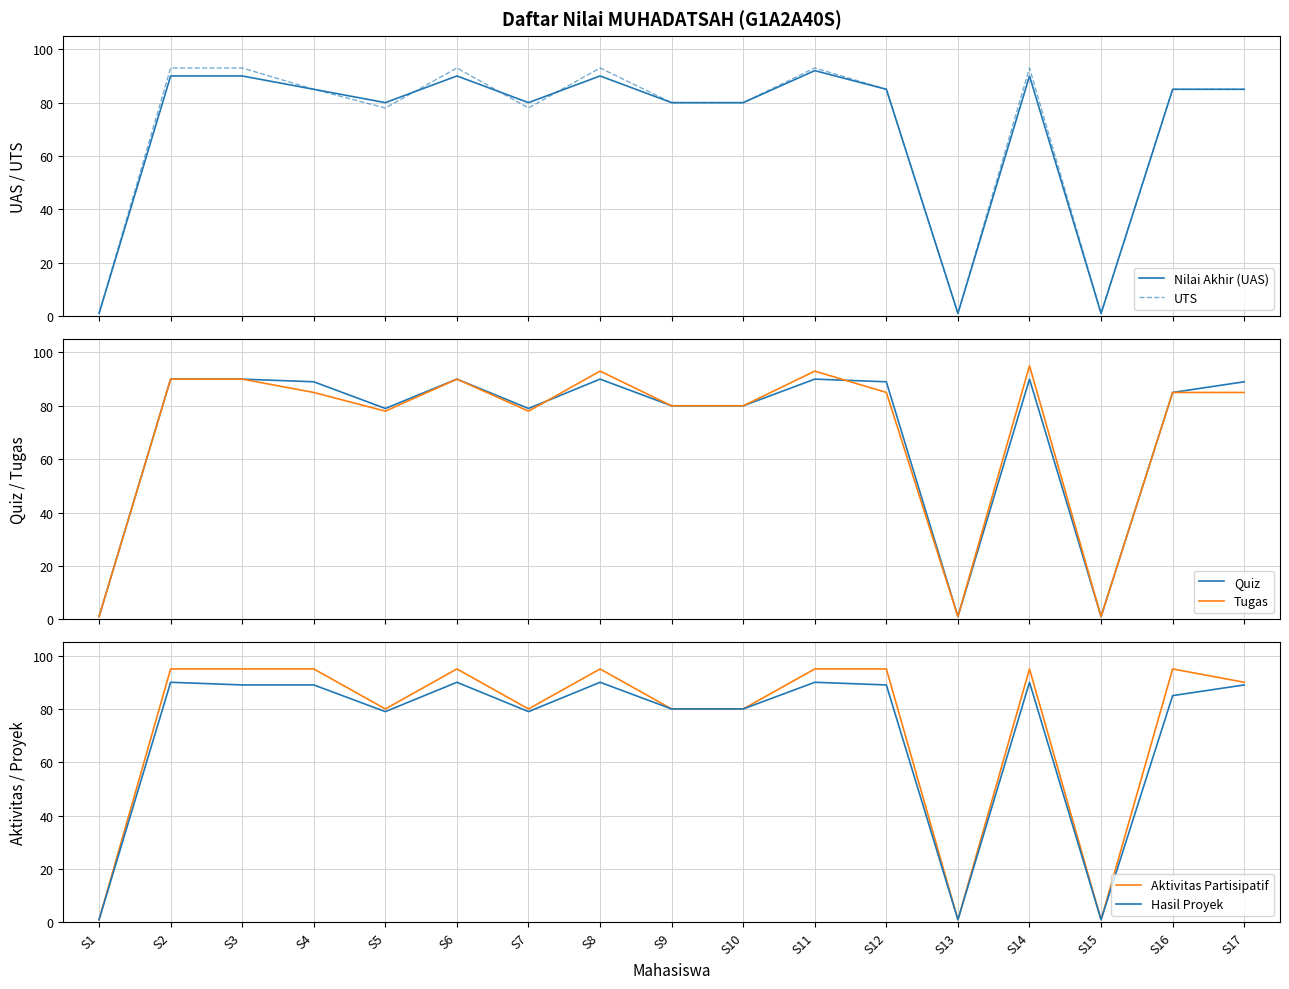

What is the average value of the UTS series?

72